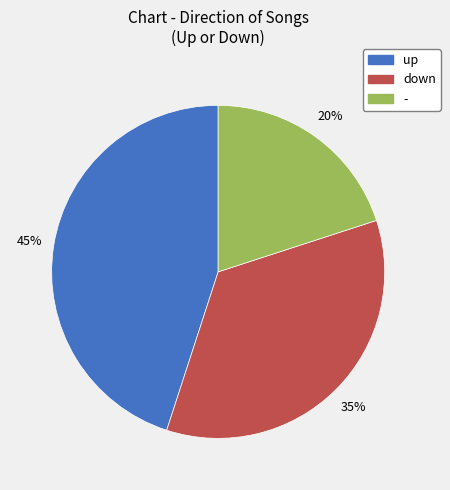

The down slice represents 30% of the pie. True or false?

False